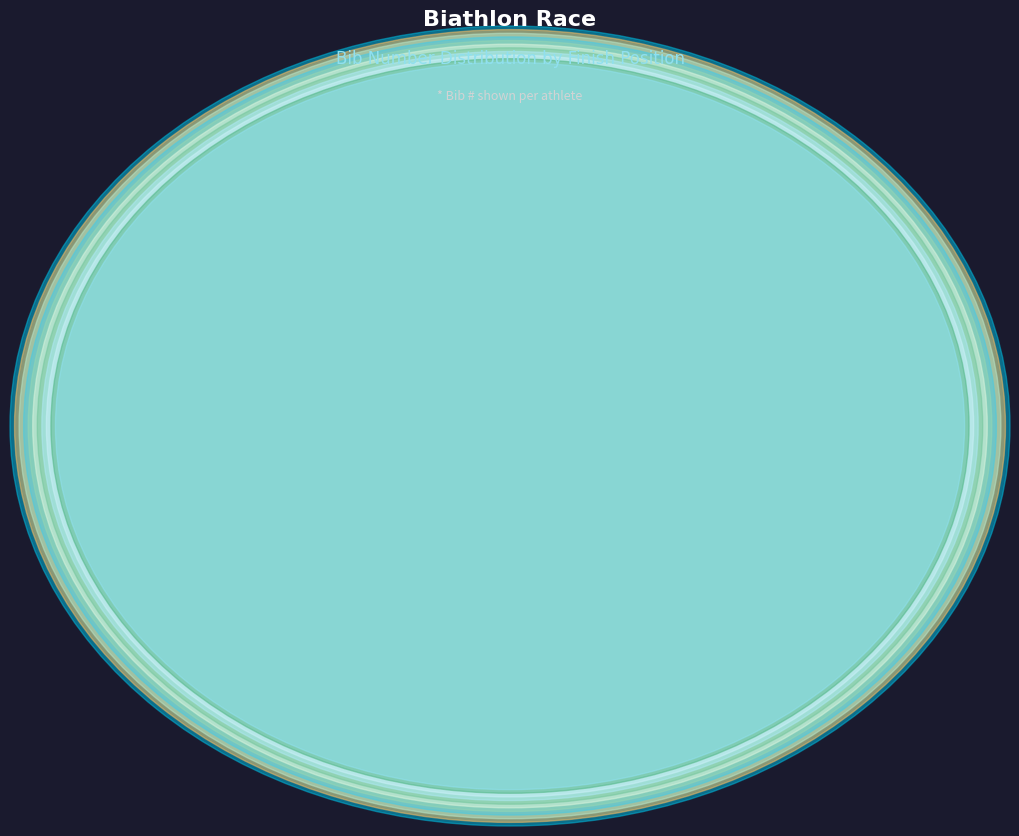

Does GATTERER Elina (5) represent more than half of the total?

No